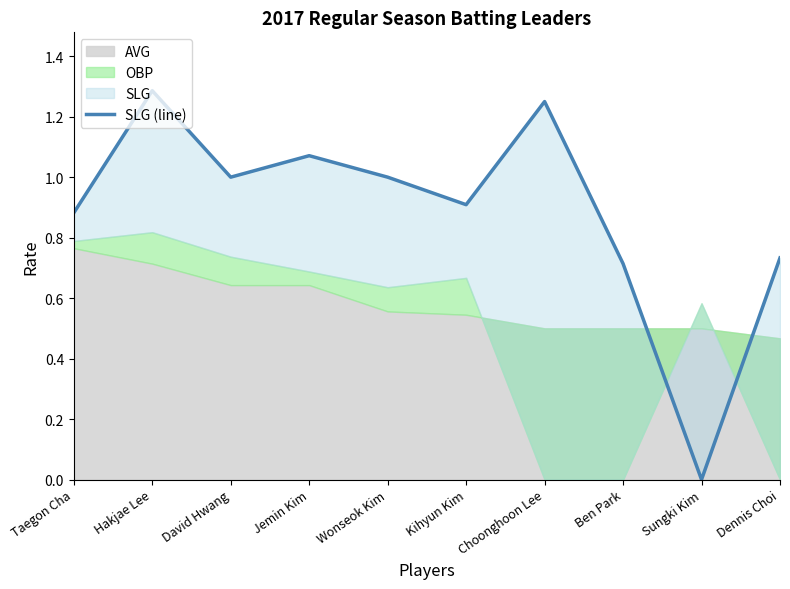

At which category does the chart reach its peak across all series?

Hakjae Lee